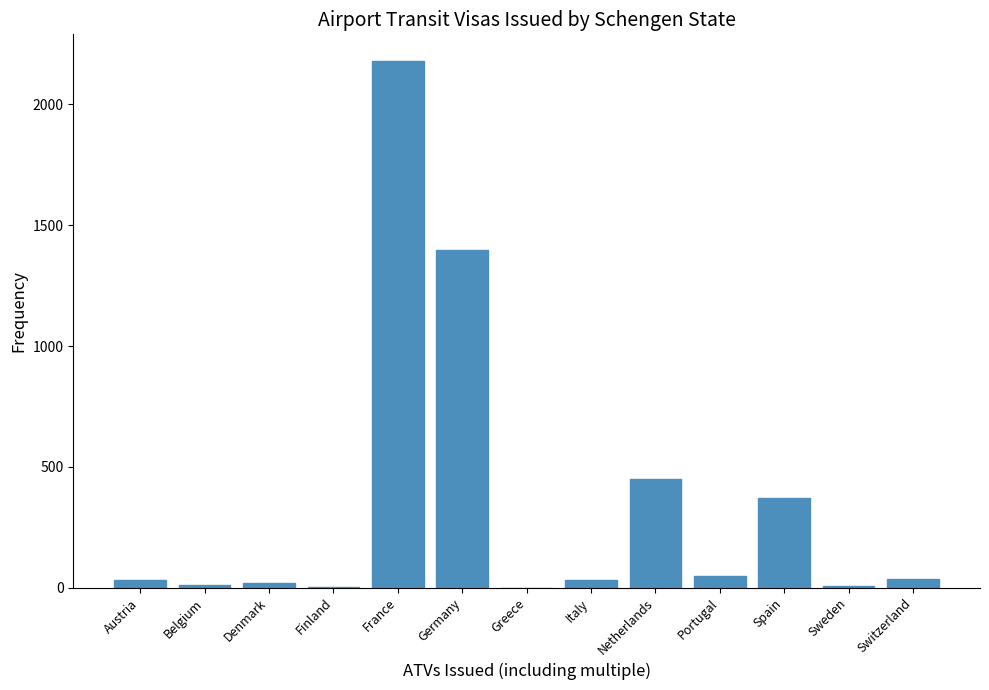

True or false: the data shows 210 at Spain.

False